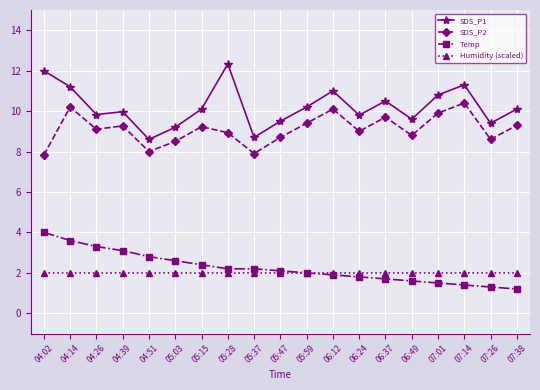

Is it true that SDS_P1 equals 11.2 at 04:14?

True